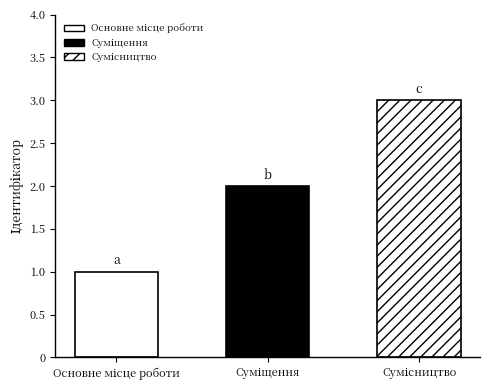

What is the ratio of the value at Основне місце роботи to the value at Сумісництво?

0.3